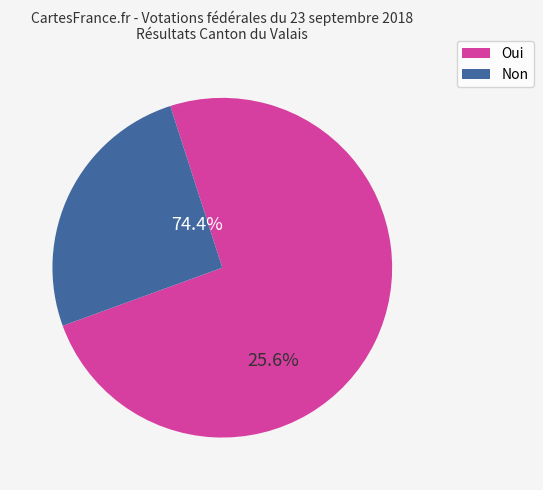

What is the change in value from Oui to Non?

-38157